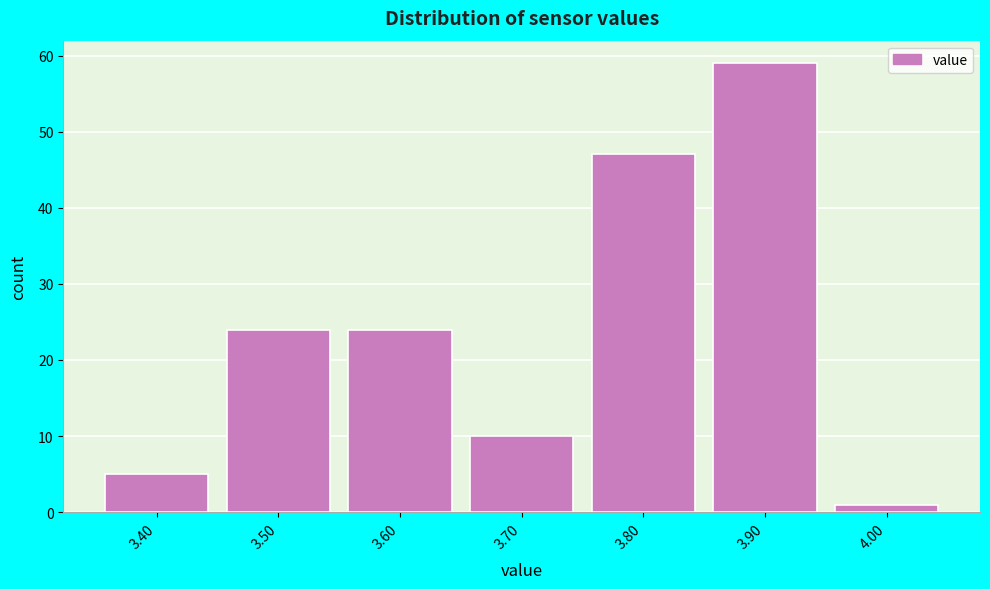

Reading left to right, list every bar in this chart as the range it spans on the x-axis followed by its height. The values are not printed on the chart, so give them approximately, as read against the axis.

3.35 to 3.45: 5
3.45 to 3.55: 24
3.55 to 3.65: 24
3.65 to 3.75: 10
3.75 to 3.85: 47
3.85 to 3.95: 59
3.95 to 4.05: 1